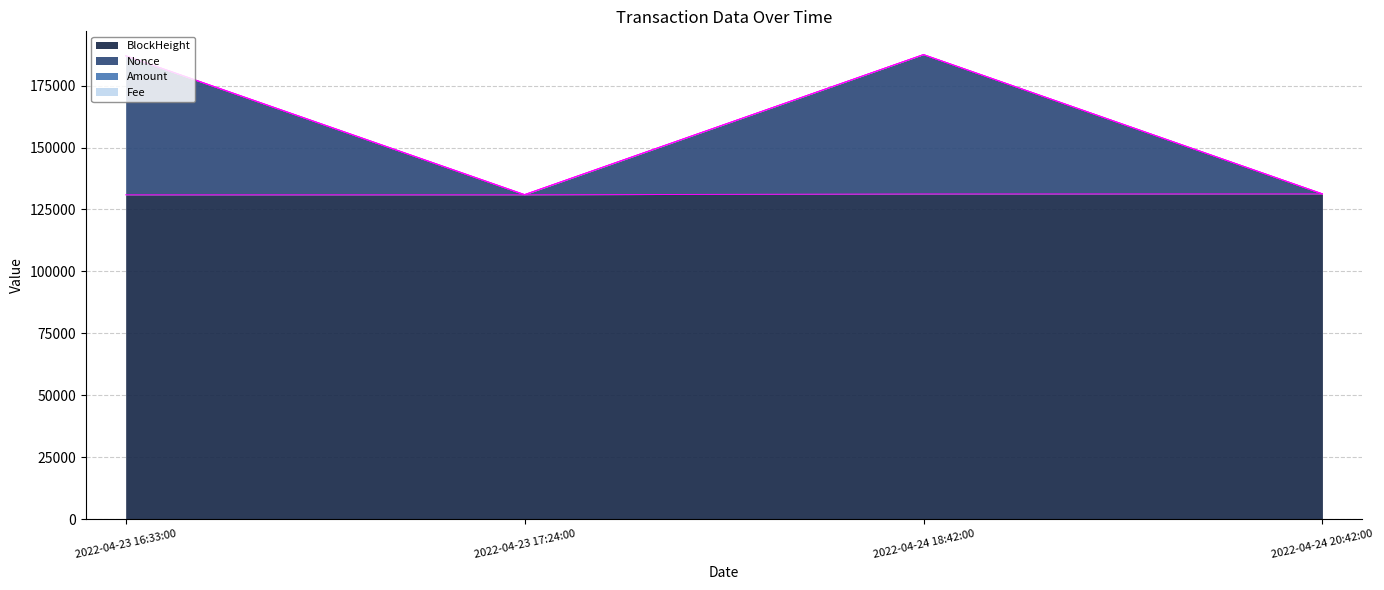

The BlockHeight series shows 131266.0 at 2022-04-24 18:42:00. True or false?

True